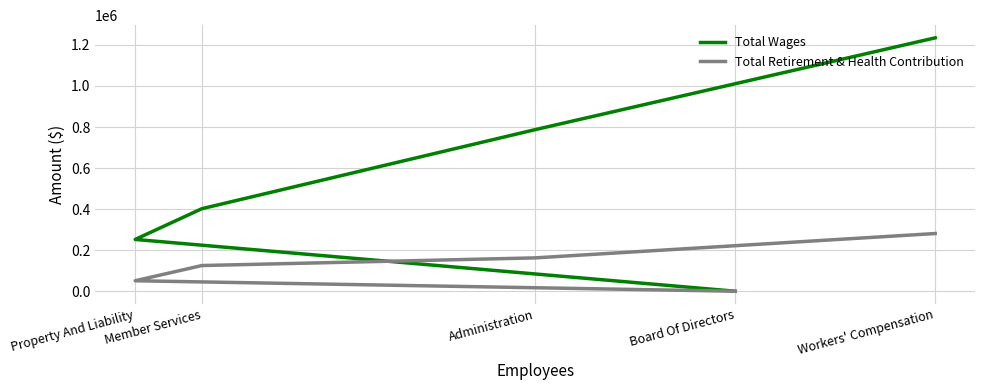

Rank the series at Workers' Compensation from lowest to highest value.

Total Retirement & Health Contribution, Total Wages